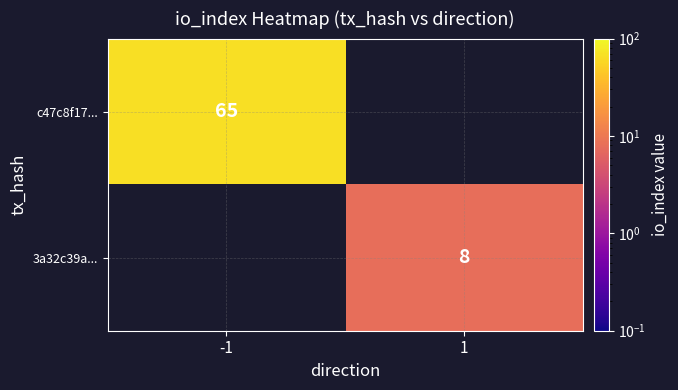

What is the total value across all series at -1?

65